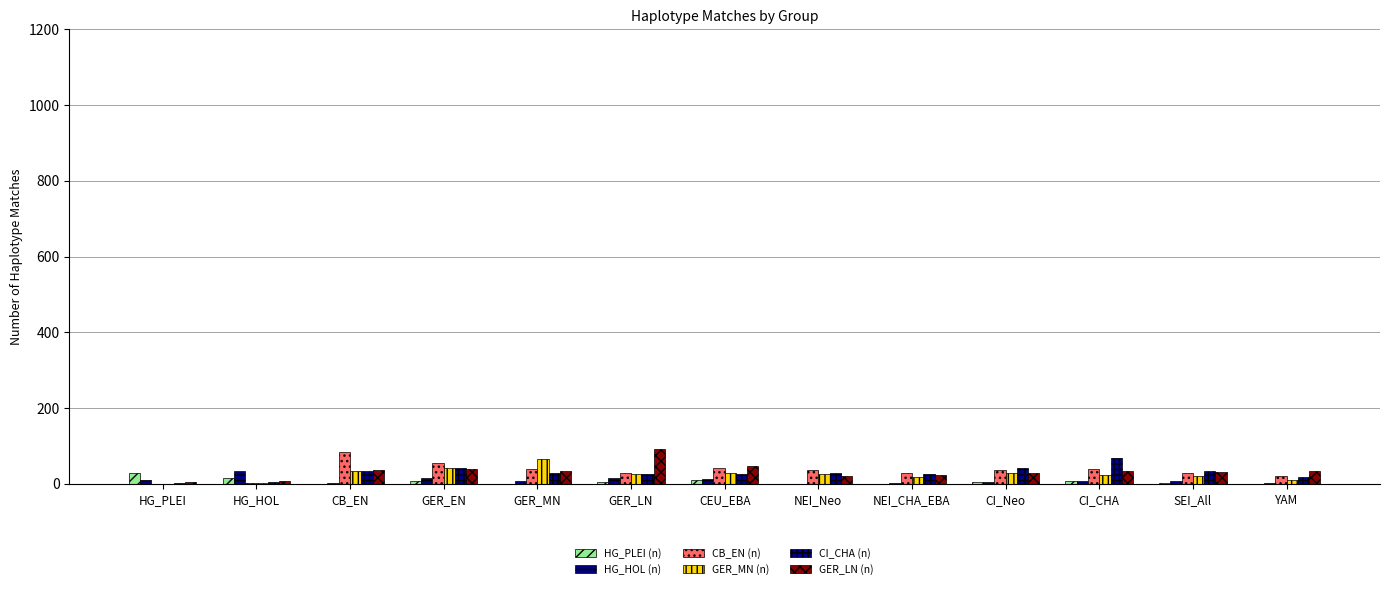

Which has a higher value, NEI_Neo or HG_HOL?

HG_HOL